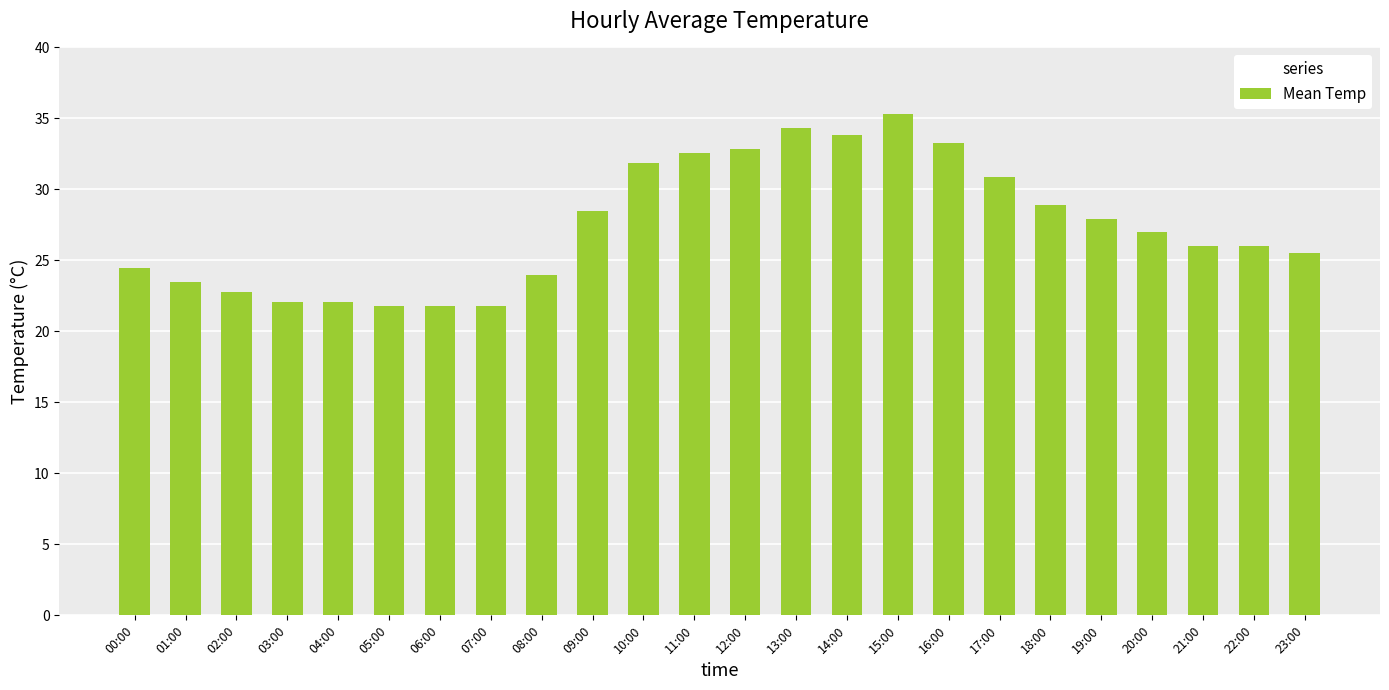

What is the value of the 9th bar from the left?

24.0